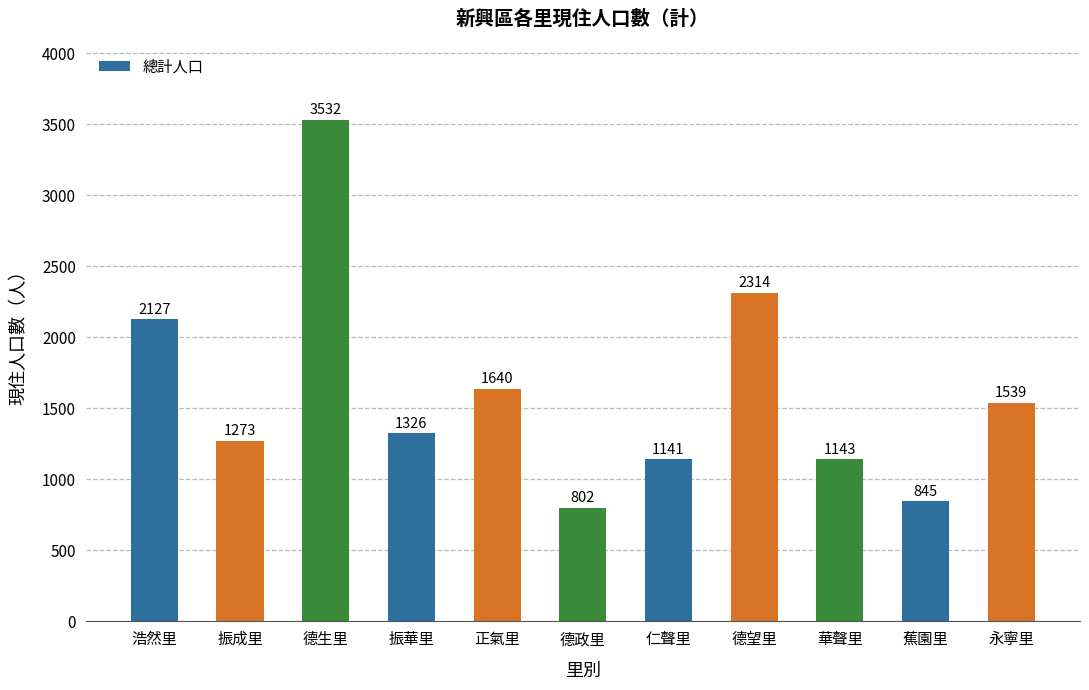

What is the change in value from 德生里 to 正氣里?

-1892